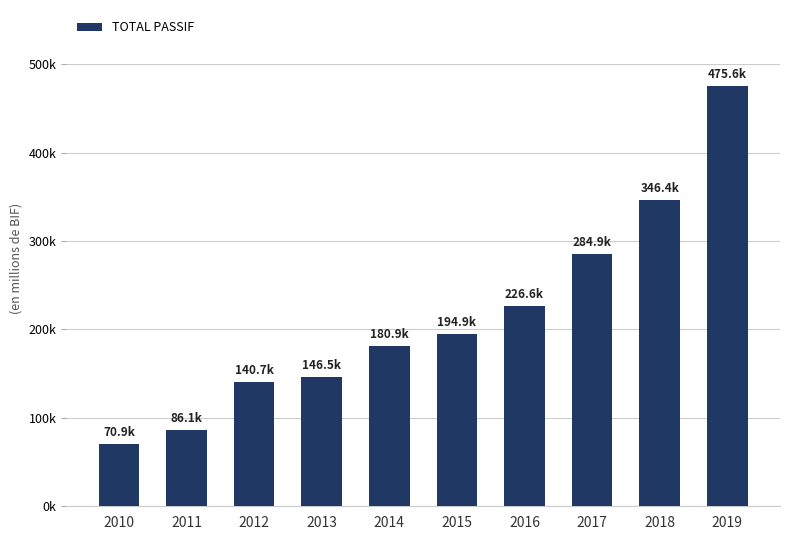

At which category does the chart reach its peak across all series?

2019